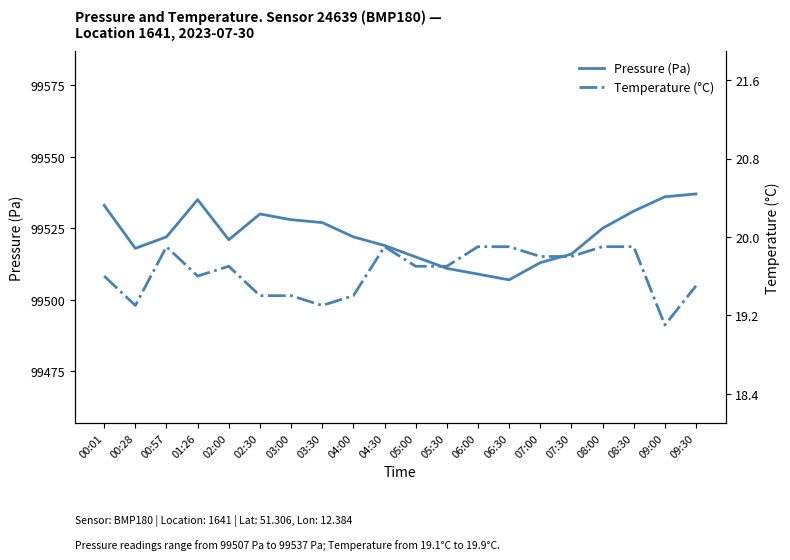

At which label does Pressure (Pa) reach its peak?

09:30